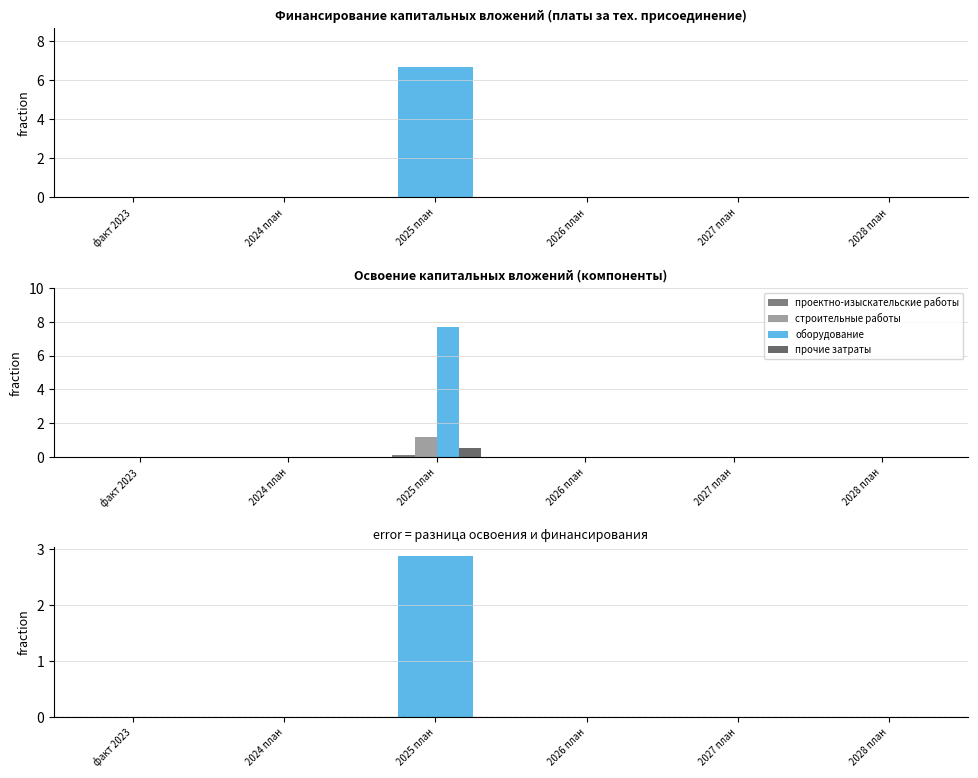

Reading right to left, what are all the values shown in this chart?

платы за тех. присоединение: 2028 план=0.0	2027 план=0.0	2026 план=0.0	2025 план=6.7	2024 план=0.0	факт 2023=0.0
проектно-изыскательские работы: 2028 план=0.0	2027 план=0.0	2026 план=0.0	2025 план=0.1	2024 план=0.0	факт 2023=0.0
строительные работы: 2028 план=0.0	2027 план=0.0	2026 план=0.0	2025 план=1.2	2024 план=0.0	факт 2023=0.0
оборудование: 2028 план=0.0	2027 план=0.0	2026 план=0.0	2025 план=7.7	2024 план=0.0	факт 2023=0.0
прочие затраты: 2028 план=0.0	2027 план=0.0	2026 план=0.0	2025 план=0.6	2024 план=0.0	факт 2023=0.0
разница (освоение - финансирование): 2028 план=0.0	2027 план=0.0	2026 план=0.0	2025 план=2.9	2024 план=0.0	факт 2023=0.0